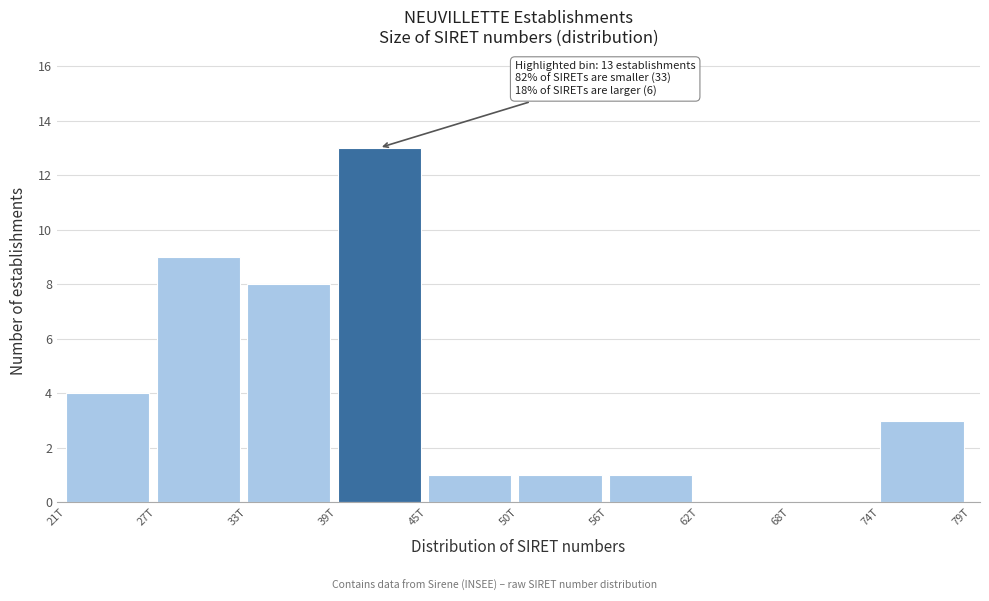

Reading right to left, extract all data points from this chart.

74T=3	68T=0	62T=0	56T=1	50T=1	45T=1	39T=13	33T=8	27T=9	21T=4